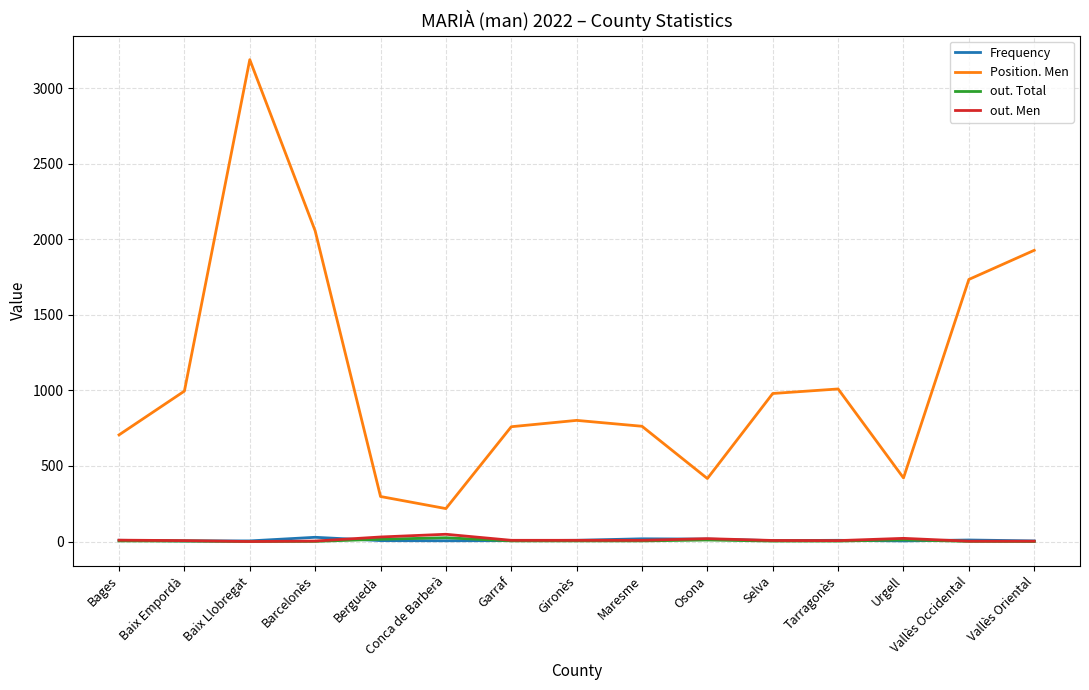

The value of Position. Men at Osona is 417. True or false?

True